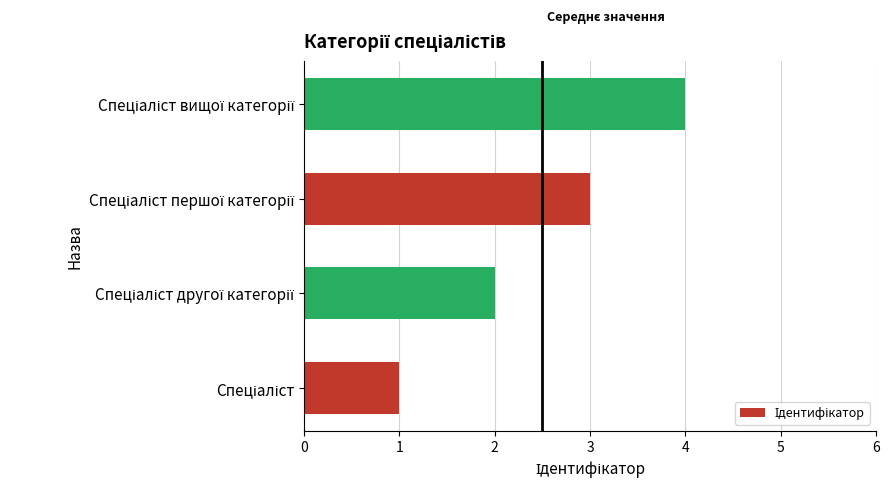

What is the maximum value shown in the chart?

4